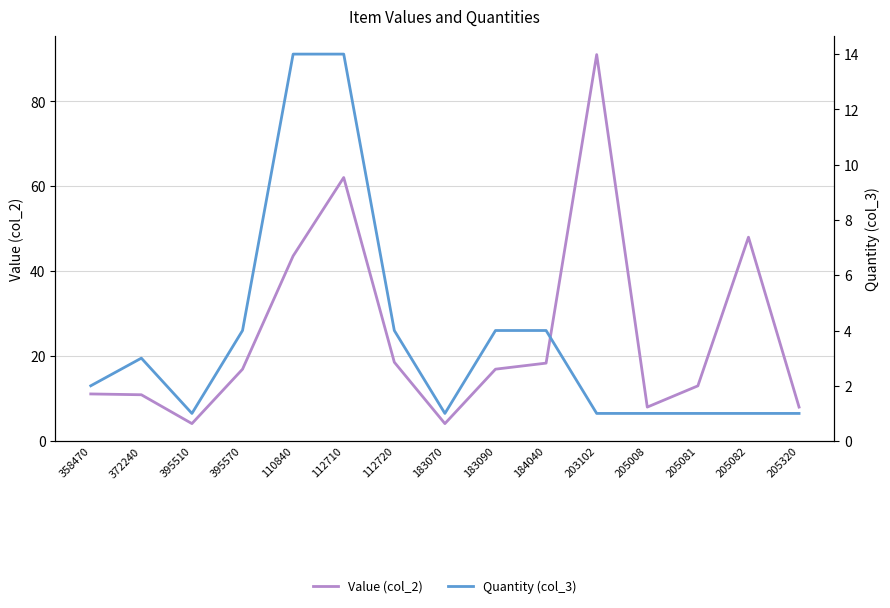

Reading left to right, extract all data points from this chart.

Value (col_2): 358470=11.1	372240=10.9	395510=4.1	395570=16.9	110840=43.6	112710=62.1	112720=18.6	183070=4.1	183090=16.9	184040=18.4	203102=91.0	205008=8.0	205081=13.0	205082=48.0	205320=8.0
Quantity (col_3): 358470=2.0	372240=3.0	395510=1.0	395570=4.0	110840=14.0	112710=14.0	112720=4.0	183070=1.0	183090=4.0	184040=4.0	203102=1.0	205008=1.0	205081=1.0	205082=1.0	205320=1.0